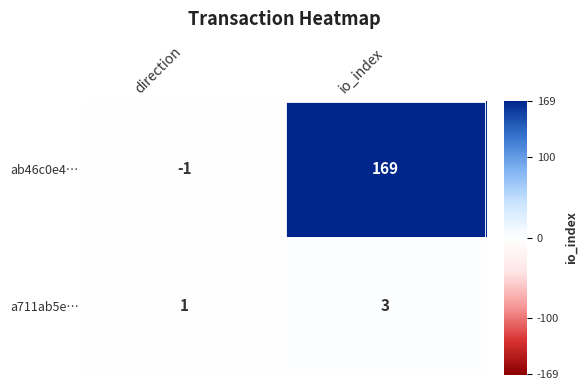

Rank the series by their average value, from highest to lowest.

ab46c0e4…, a711ab5e…